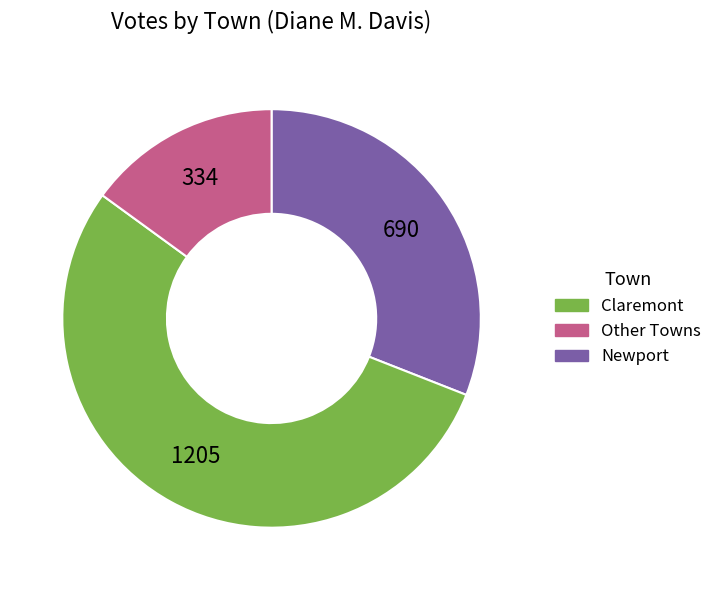

Does any single category account for the majority?

Yes